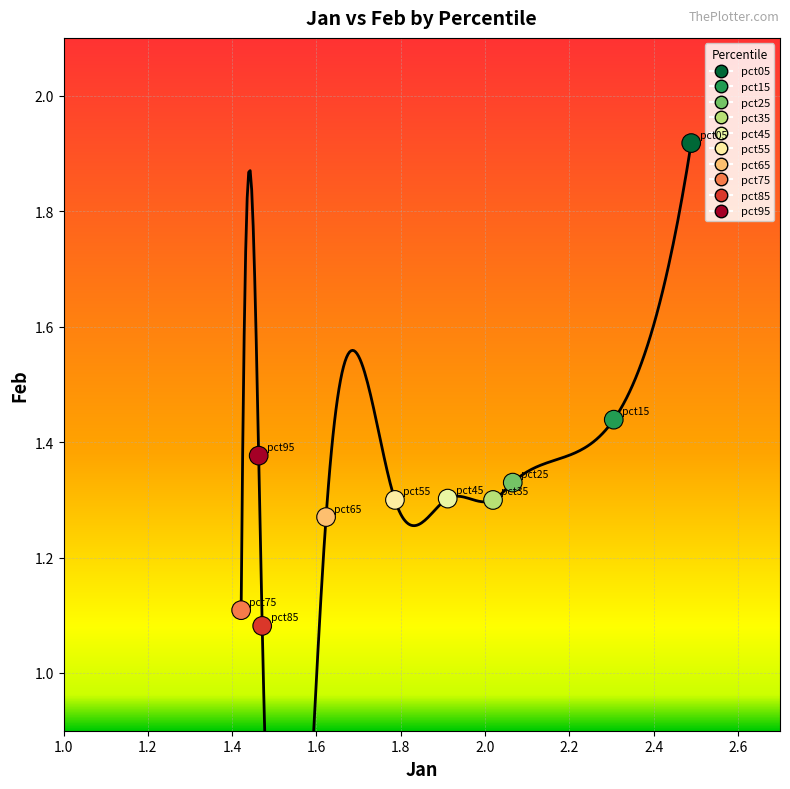

What is the range of Y values (max minus min)?

0.8